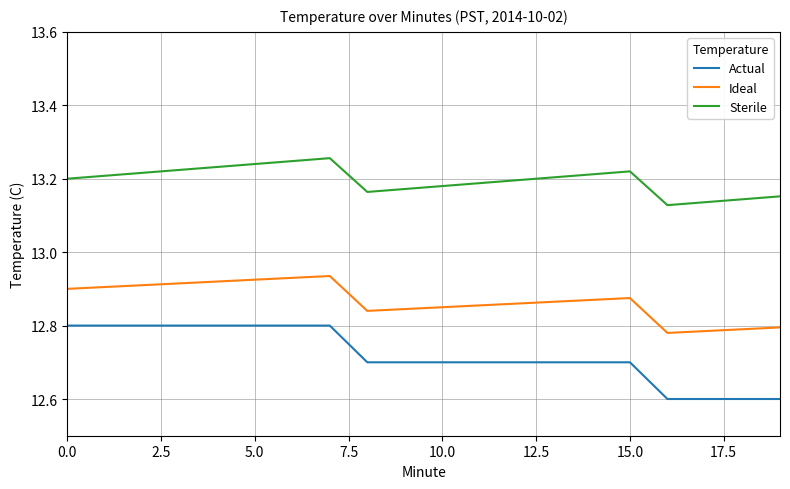

True or false: Ideal and Sterile cross at least once.

False